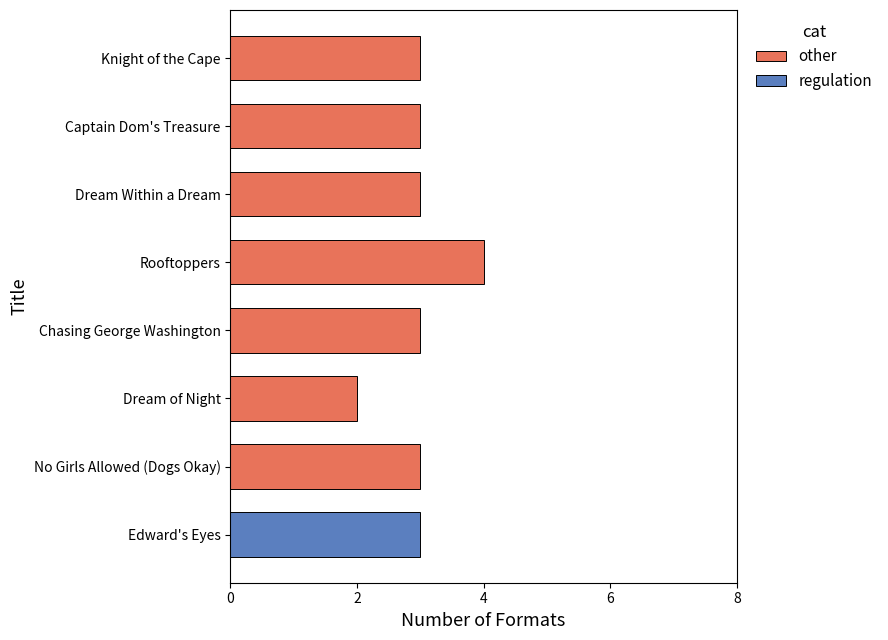

What is the change in value from Dream Within a Dream to Dream of Night?

-1